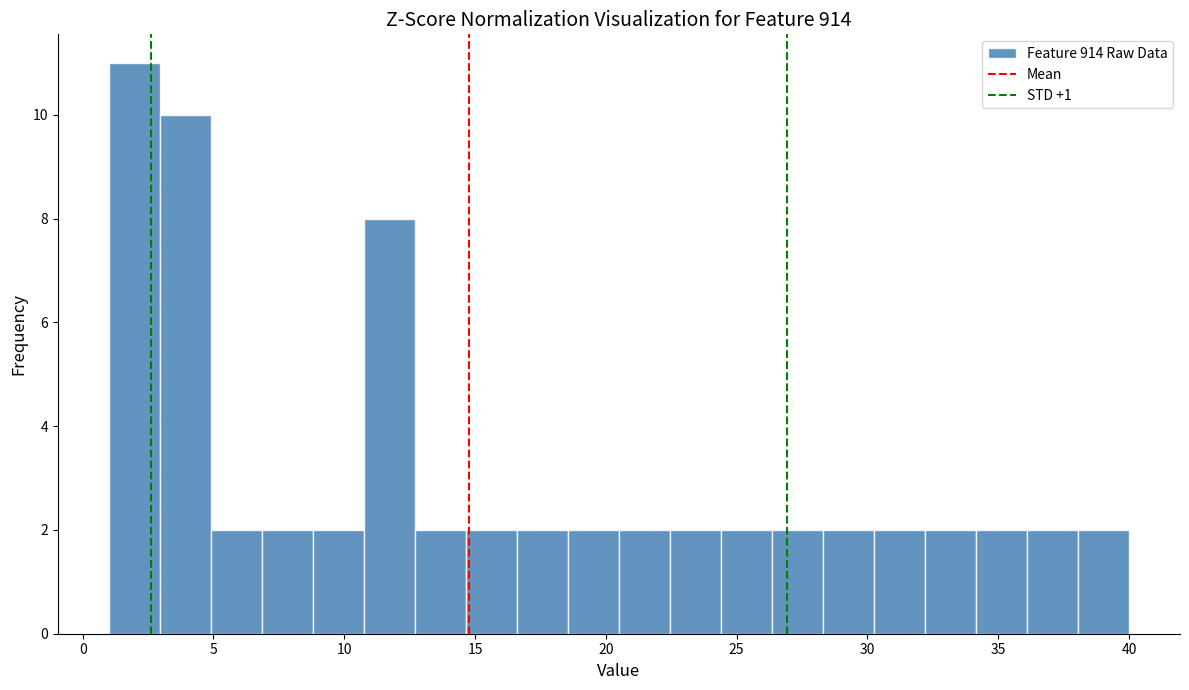

Around what value on the x-axis is the tallest bar? Give the approximate position of its centre, as read against the axis.

2.0